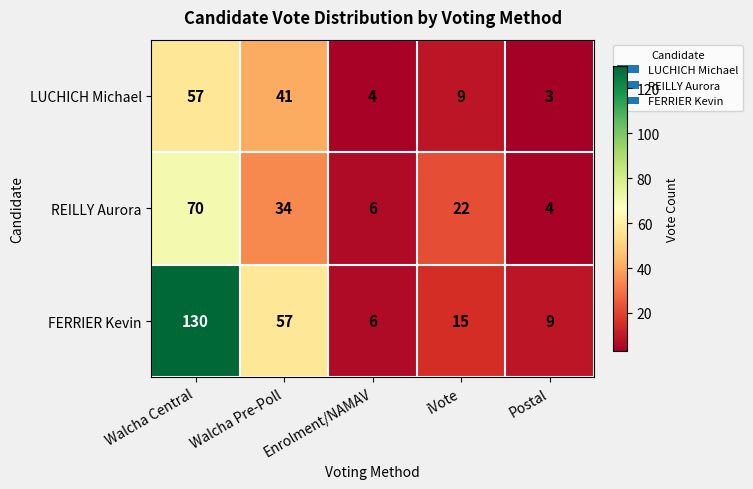

What is the sum of the LUCHICH Michael values at Enrolment/NAMAV and iVote?

13